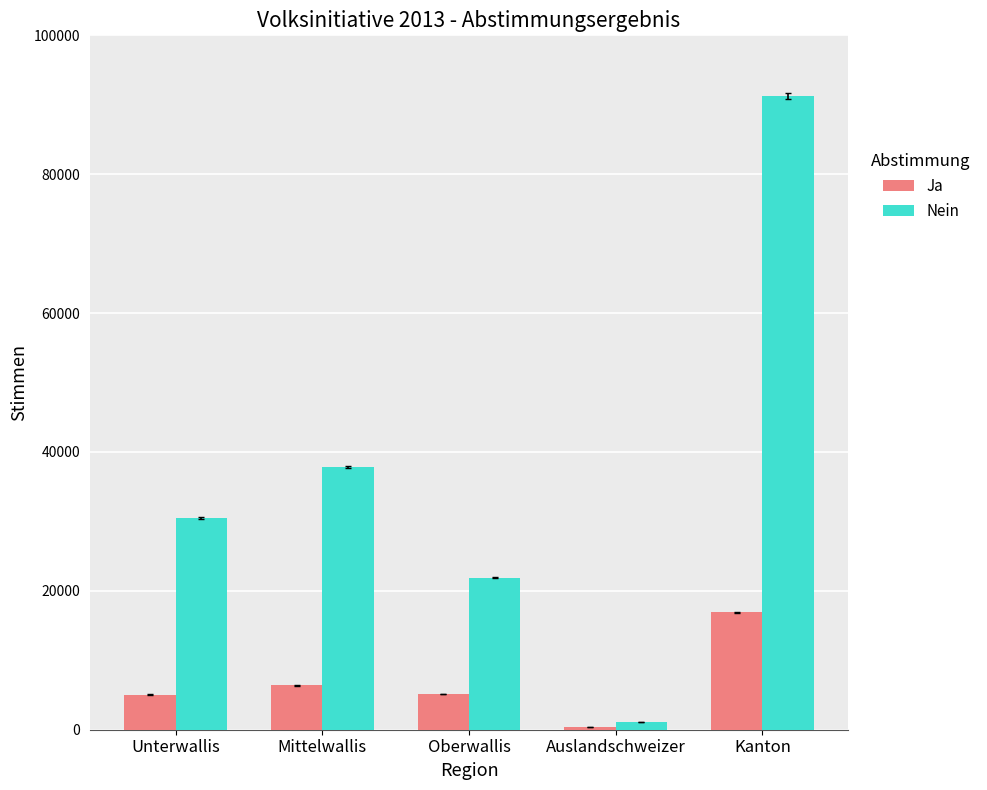

How many data points does each series have?

5